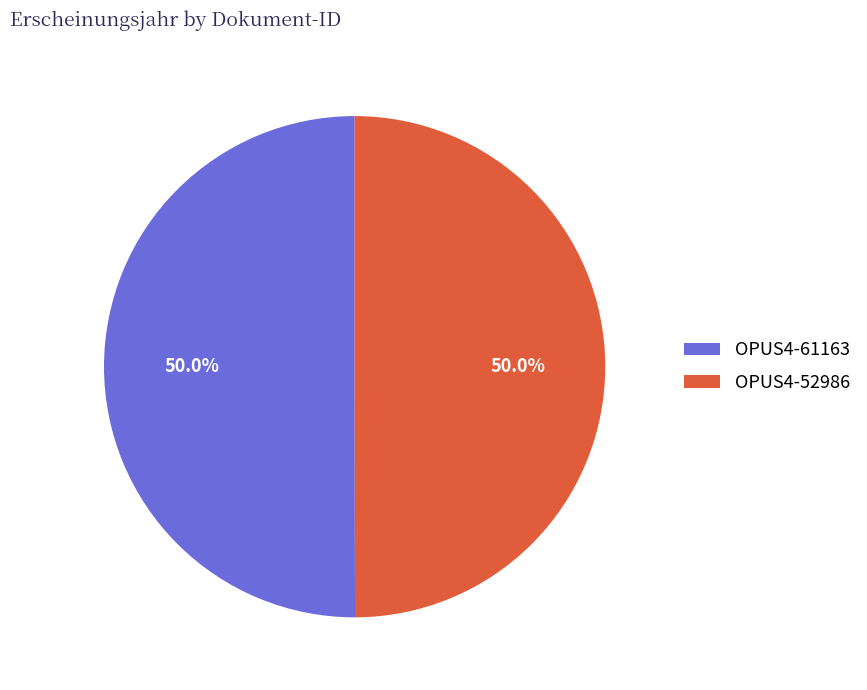

The OPUS4-52986 slice represents 38% of the pie. True or false?

False